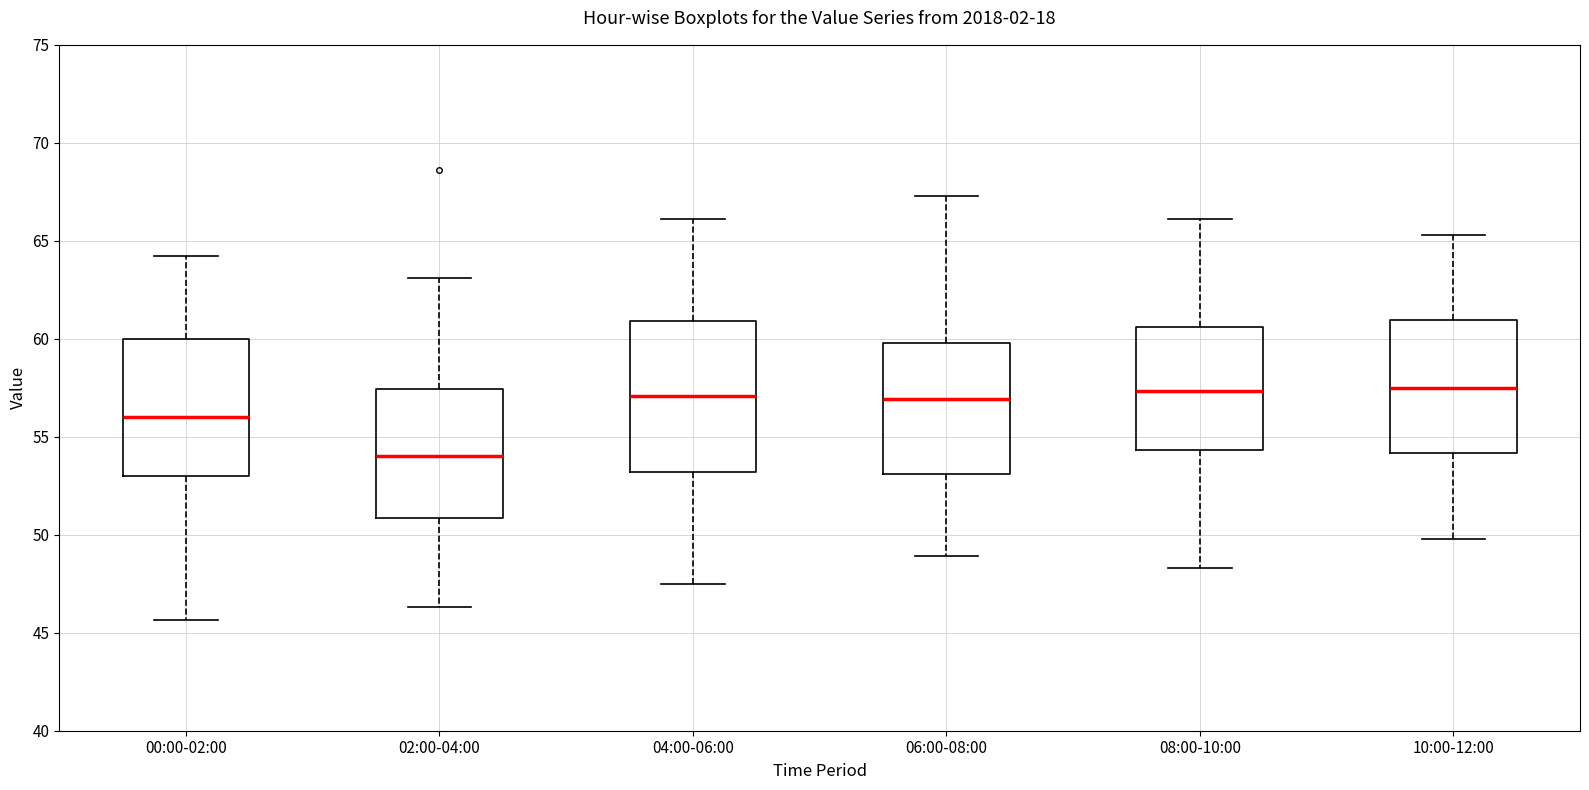

Where does the lower whisker of the box for 04:00-06:00 end on the y-axis? The values are not printed on the chart, so give them approximately, as read against the axis.

47.5